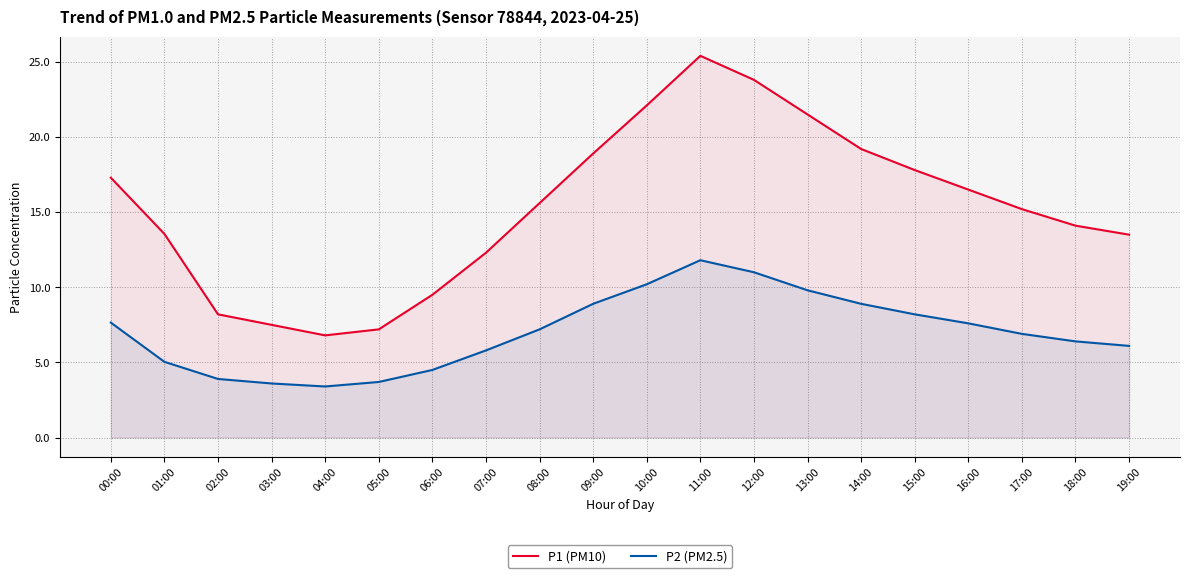

What is the spread (max minus min) of values at 15:00?

9.6